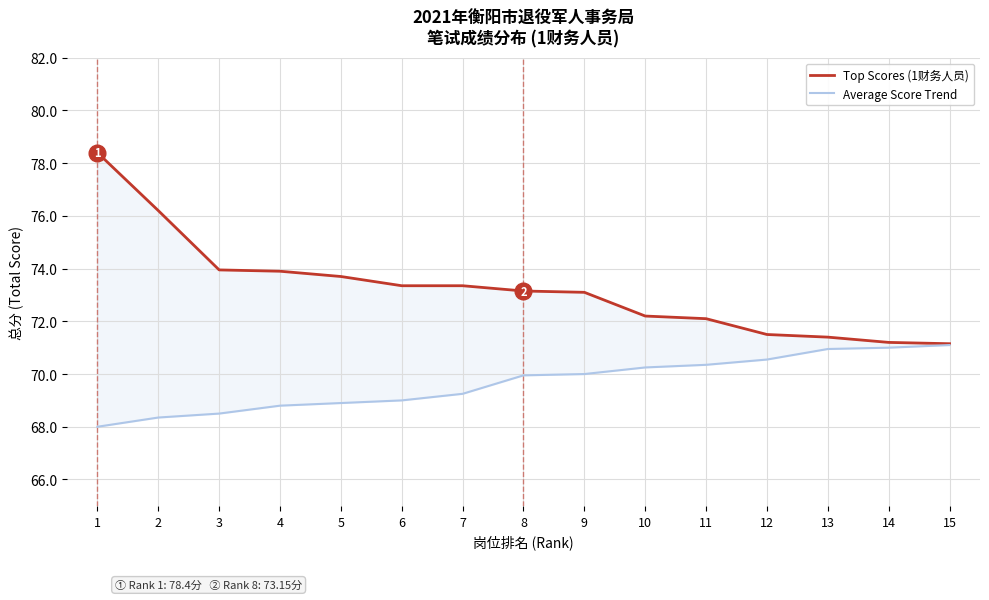

What is the sum of all Top Scores (1财务人员) values?

1098.7